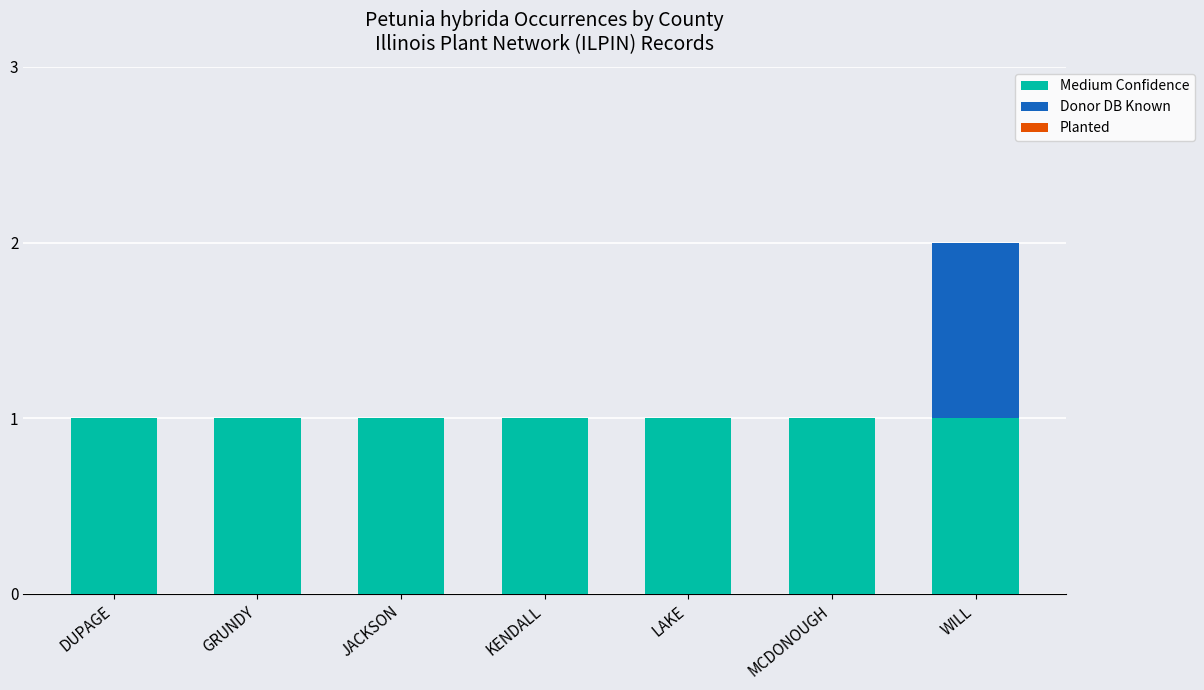

True or false: Medium Confidence has a value of 1 at DUPAGE.

True